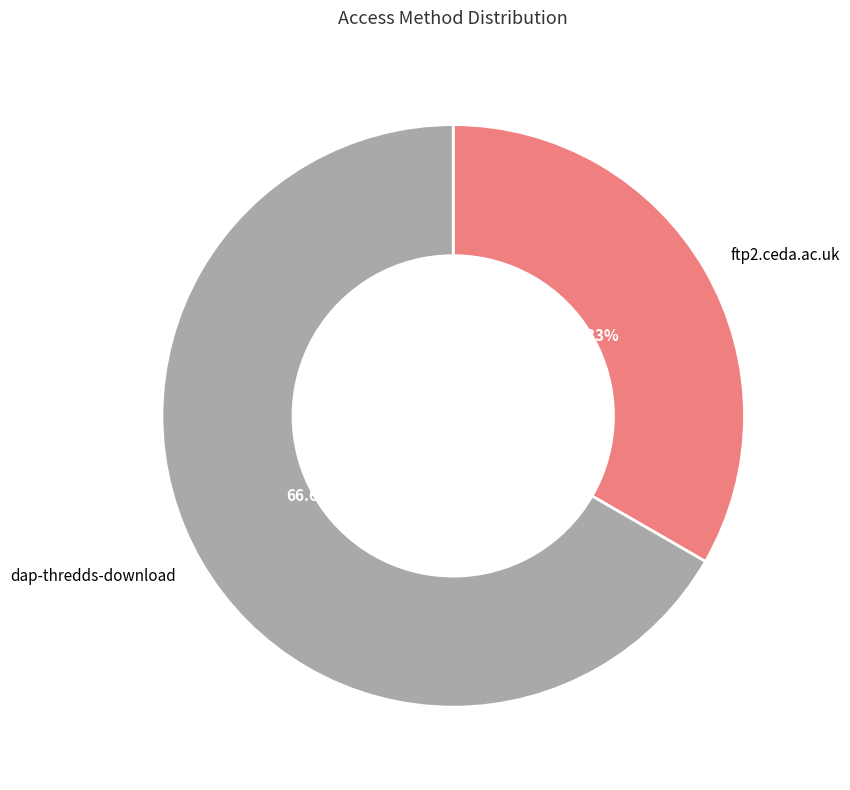

Approximately how many times larger is the value at dap-thredds-download compared to ftp2.ceda.ac.uk?

2.0